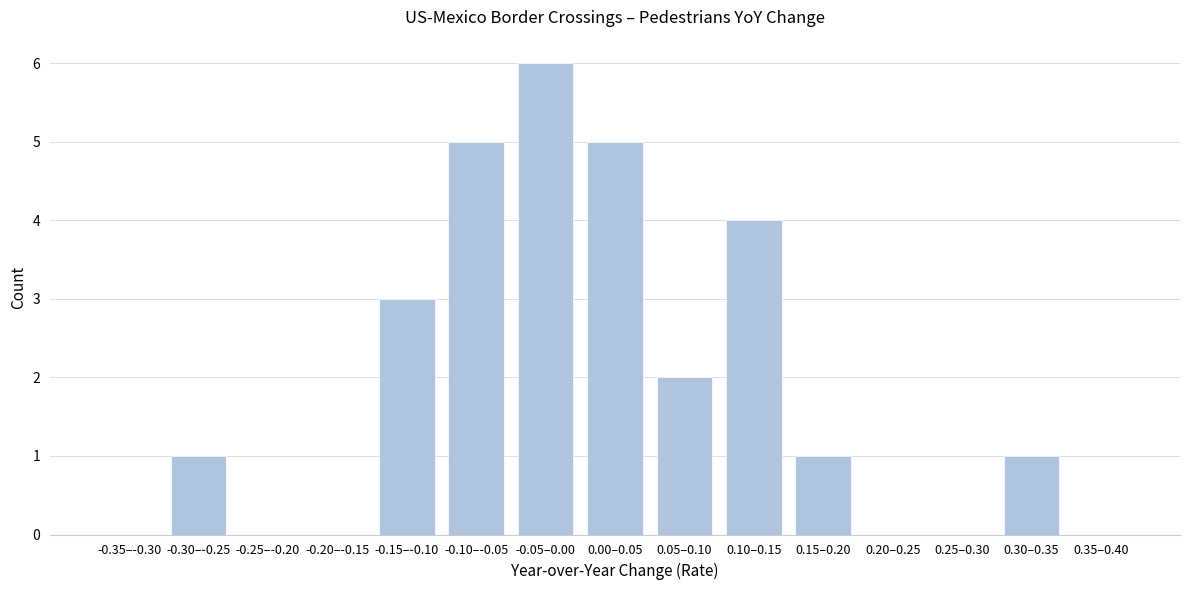

Reading left to right, list all the values displayed in this chart.

-0.35–-0.30=0	-0.30–-0.25=1	-0.25–-0.20=0	-0.20–-0.15=0	-0.15–-0.10=3	-0.10–-0.05=5	-0.05–0.00=6	0.00–0.05=5	0.05–0.10=2	0.10–0.15=4	0.15–0.20=1	0.20–0.25=0	0.25–0.30=0	0.30–0.35=1	0.35–0.40=0